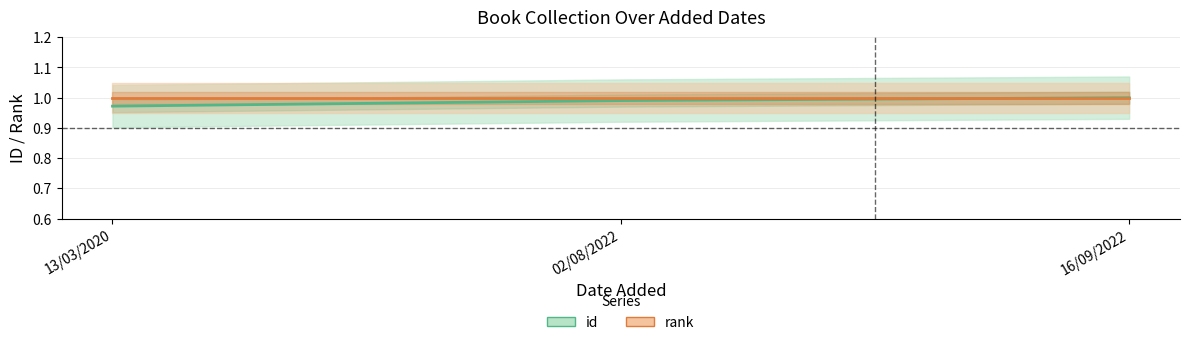

What is the average value?

1.0